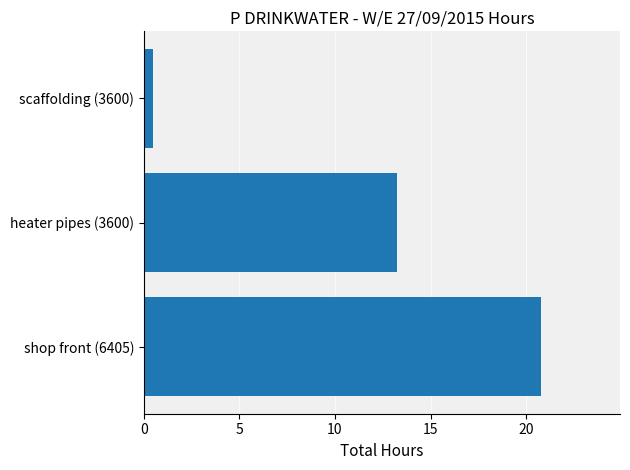

Between heater pipes (3600) and shop front (6405), which is larger?

shop front (6405)